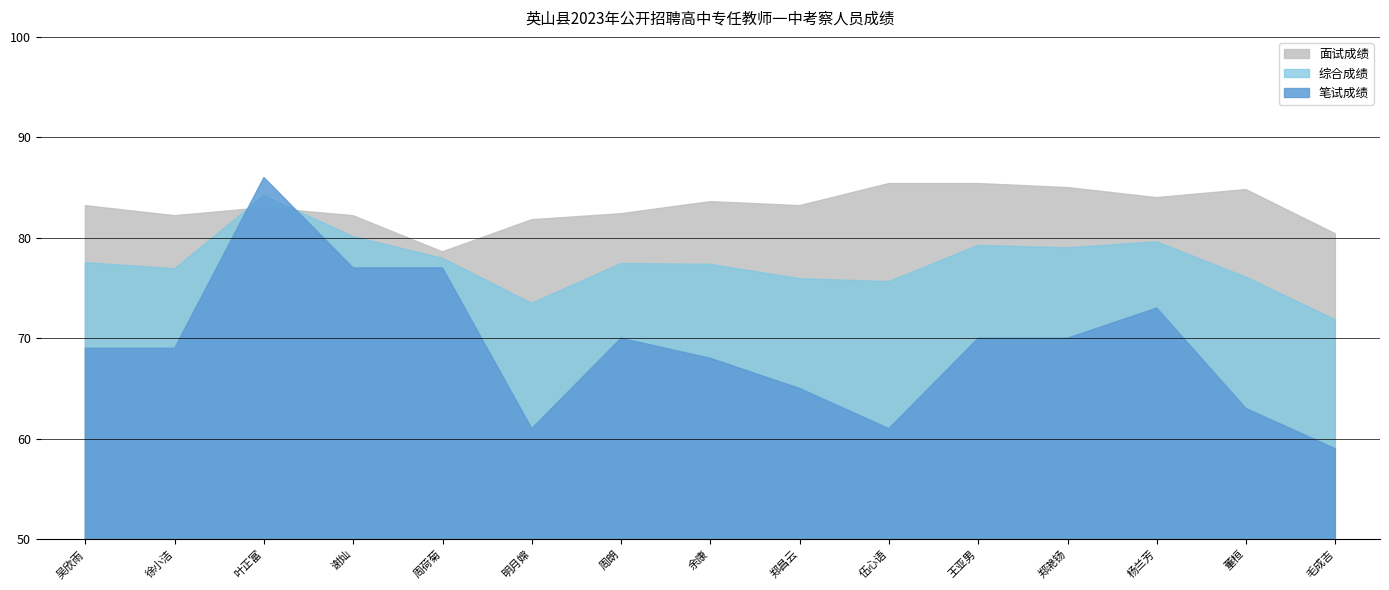

Reading left to right, list all the values displayed in this chart.

笔试成绩: 69.0	69.0	86.0	77.0	77.0	61.0	70.0	68.0	65.0	61.0	70.0	70.0	73.0	63.0	59.0
面试成绩: 83.2	82.2	83.0	82.2	78.6	81.8	82.4	83.6	83.2	85.4	85.4	85.0	84.0	84.8	80.4
综合成绩: 77.5	76.9	84.2	80.1	78.0	73.5	77.4	77.4	75.9	75.6	79.2	79.0	79.6	76.1	71.8